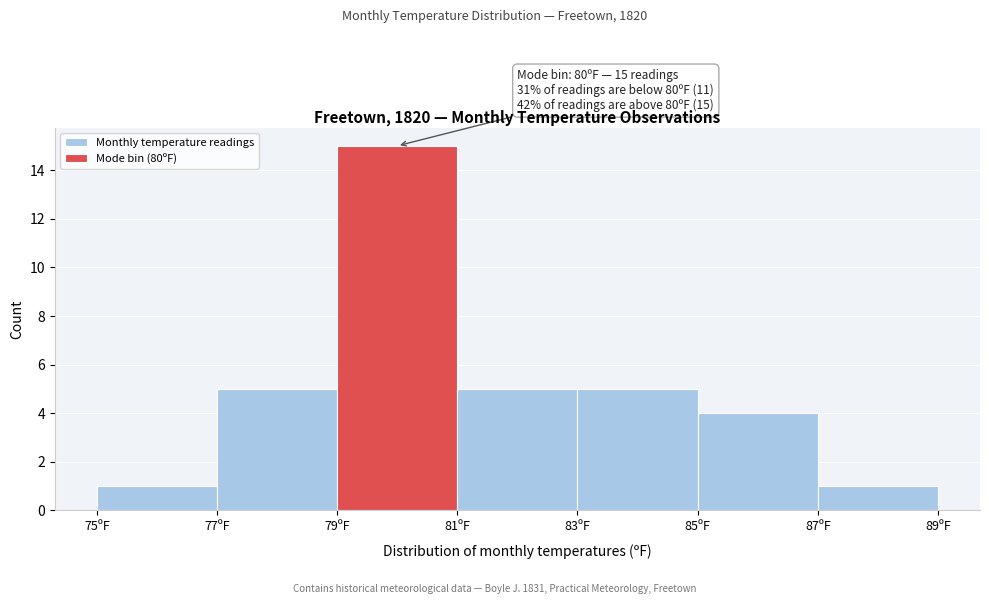

Which range on the x-axis has the tallest bar?

79 to 81